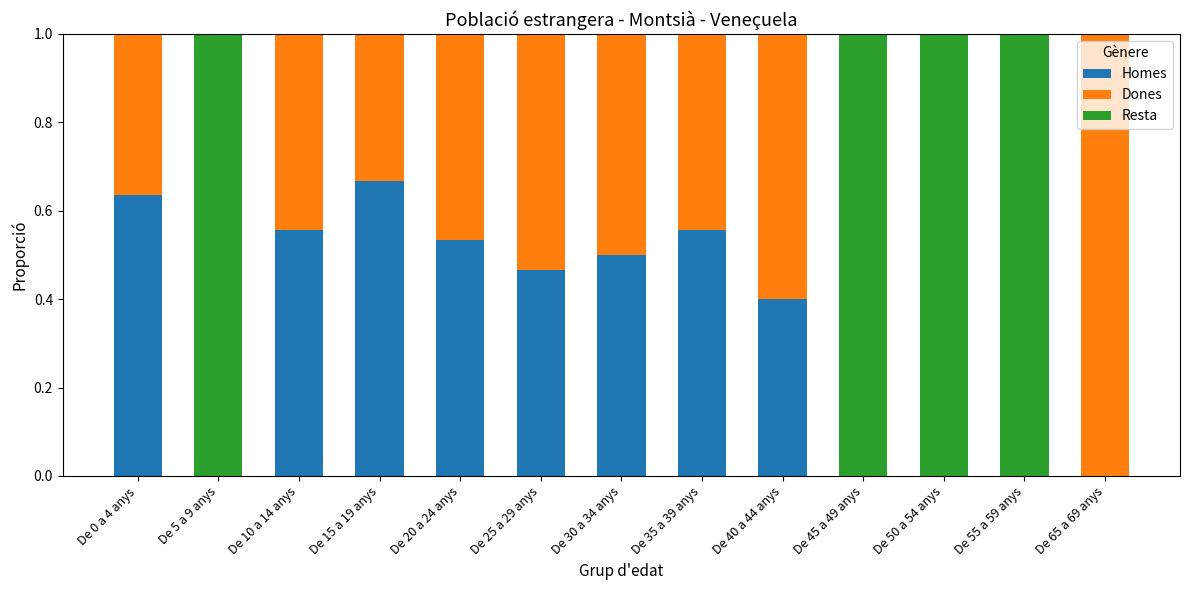

Does the chart contain stacked bars?

Yes